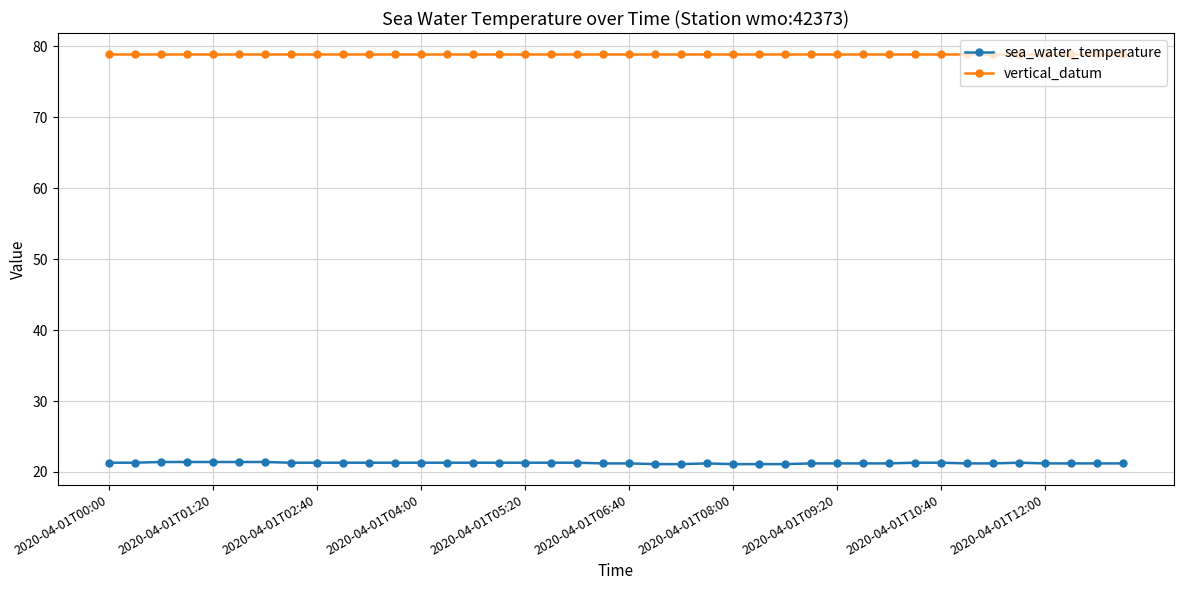

Rank the series by their maximum value, from lowest to highest.

sea_water_temperature, vertical_datum